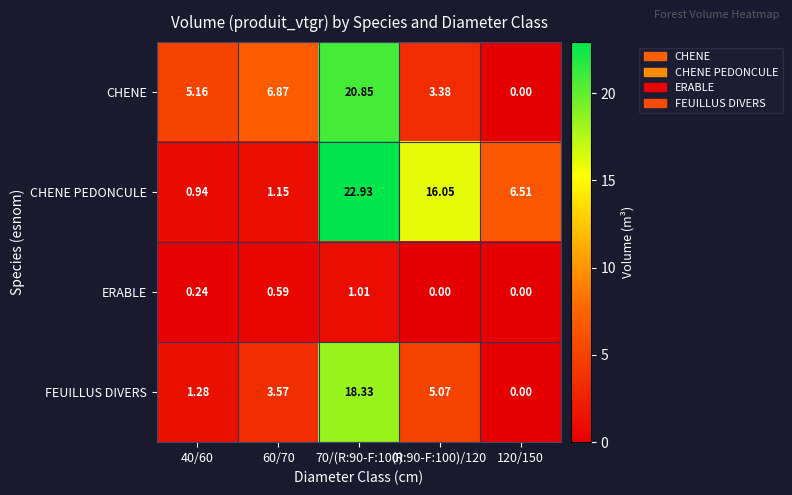

Is the value of FEUILLUS DIVERS at 40/60 greater than the value of CHENE at (R:90-F:100)/120?

No